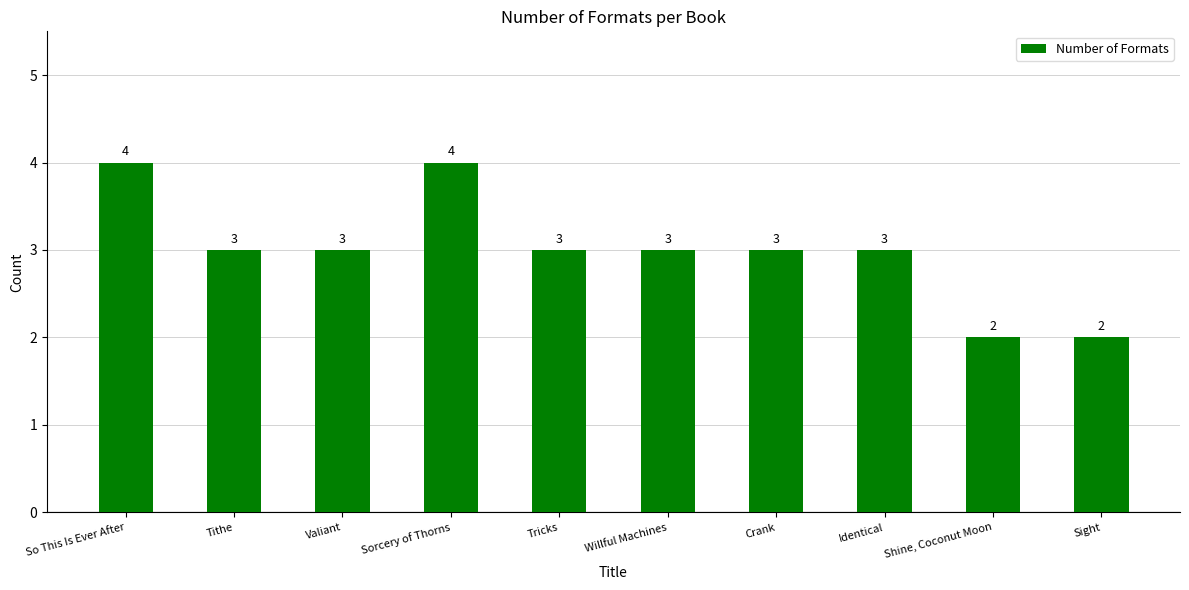

Reading left to right, transcribe all the data shown in this chart.

4	3	3	4	3	3	3	3	2	2